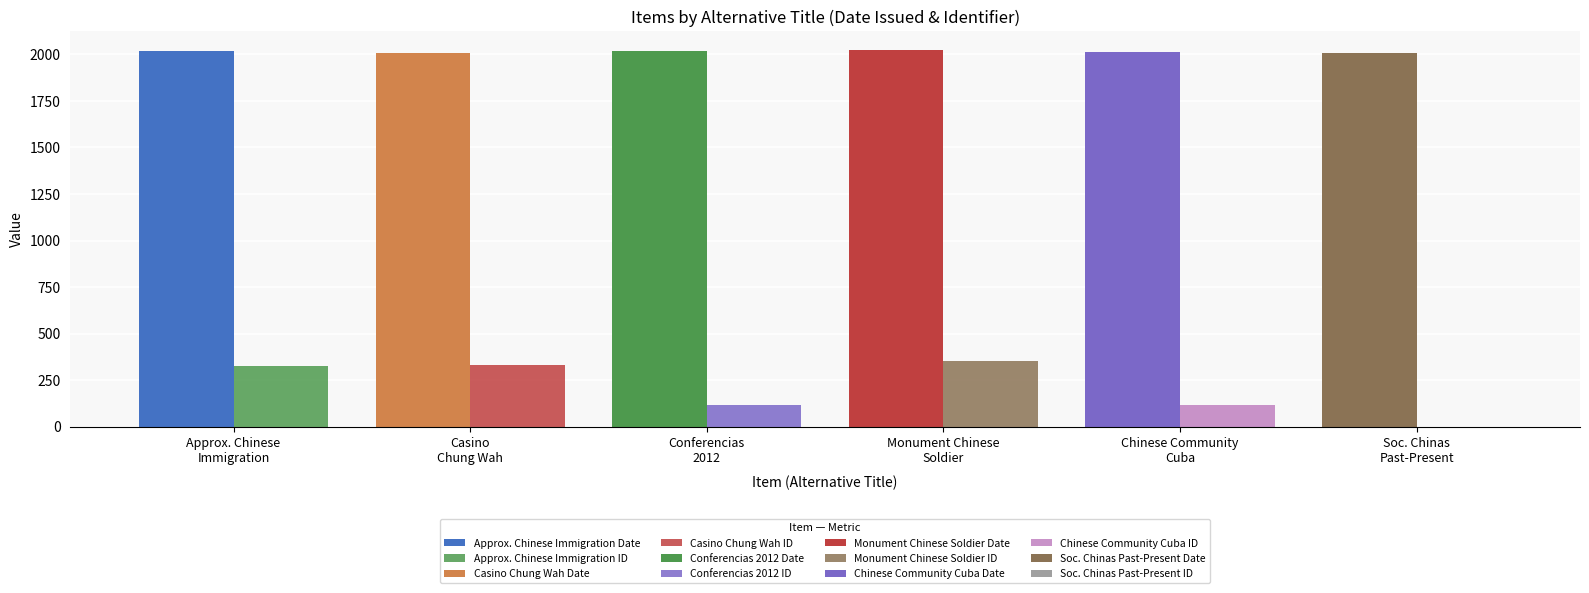

How many distinct data groups are displayed?

2